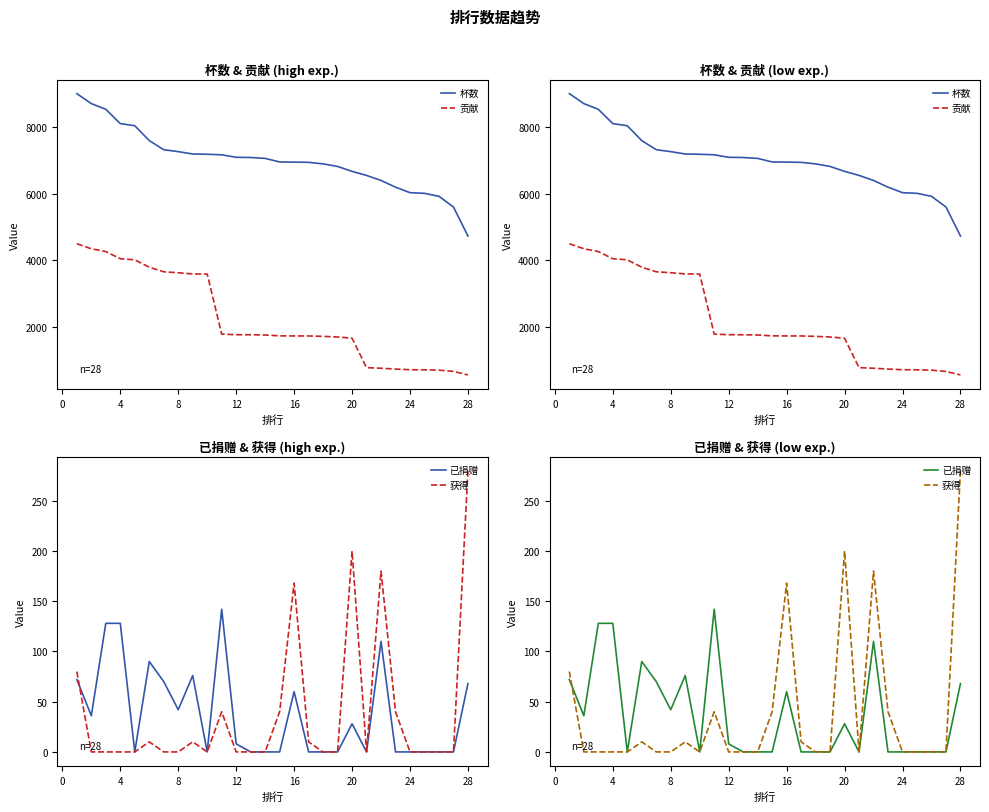

True or false: 获得 and 贡献 cross at least once.

False